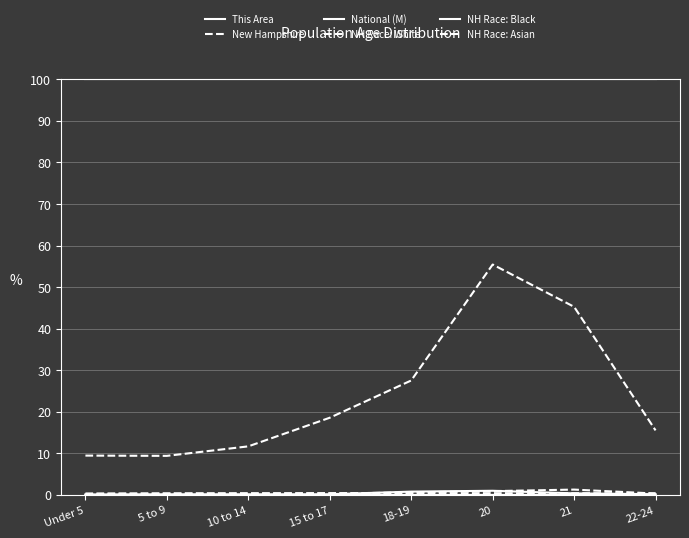

Is this an area chart (filled region under the line)?

No